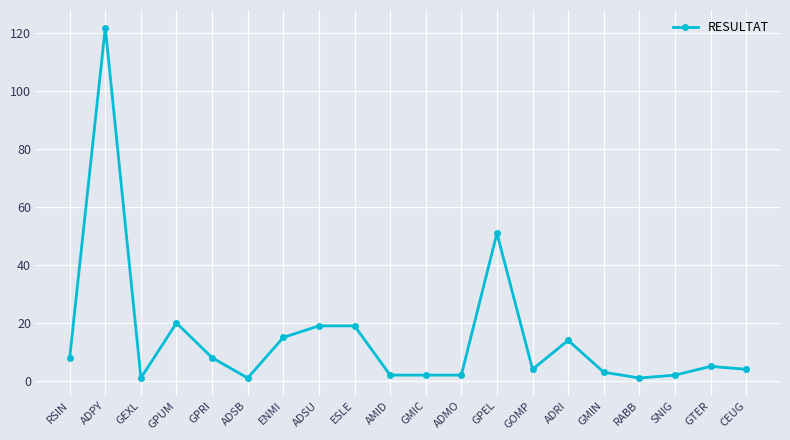

How many lines are shown in the chart?

1